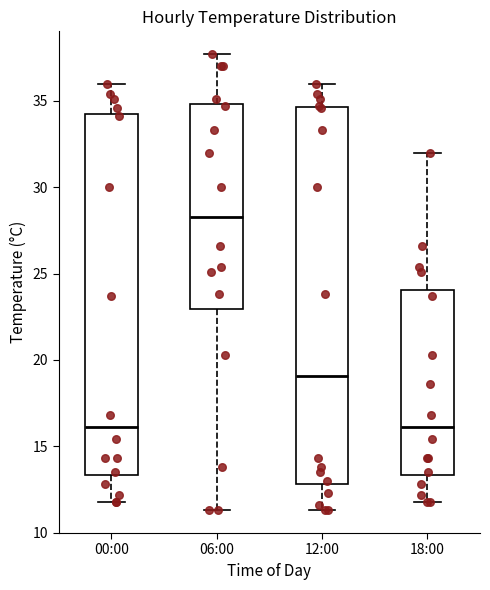

Reading left to right, read every box against the y-axis: the position of its median line, the range the box covers, and the ends of its whiskers. The values are not printed on the chart, so give them approximately, as read against the axis.

00:00: median 16.0, box 13.5 to 34.0, whiskers 12.0 to 36.0
06:00: median 28.5, box 23.0 to 35.0, whiskers 11.5 to 37.5
12:00: median 19.0, box 13.0 to 34.5, whiskers 11.5 to 36.0
18:00: median 16.0, box 13.5 to 24.0, whiskers 12.0 to 32.0